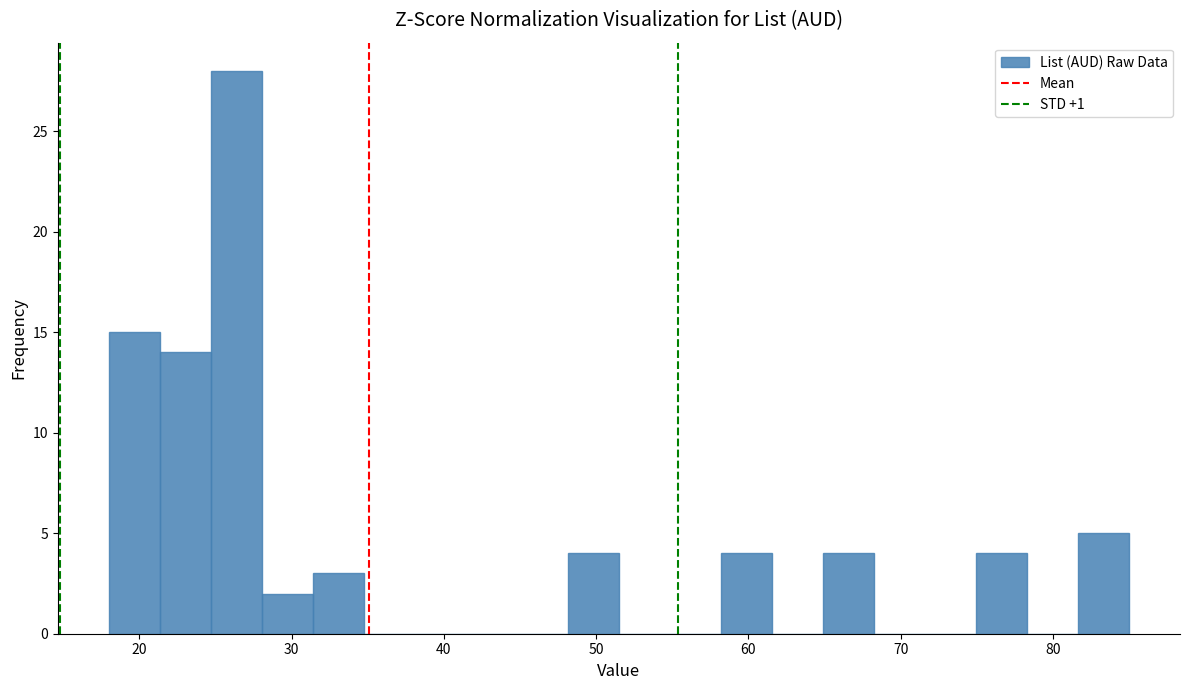

Around what value on the x-axis is the tallest bar? Give the approximate position of its centre, as read against the axis.

26